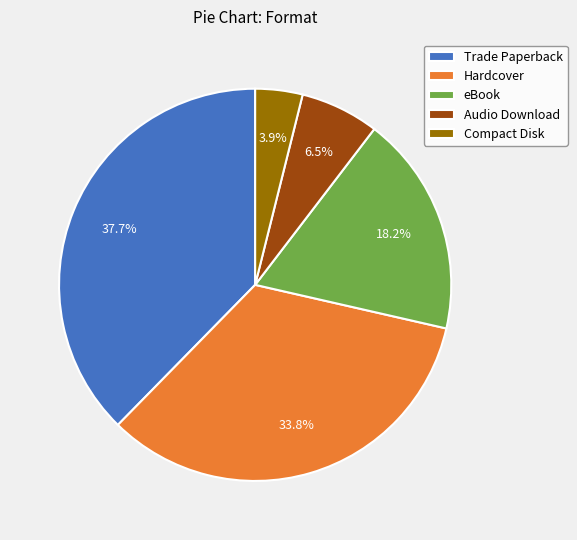

Is it true that Hardcover is 26% of the pie?

False